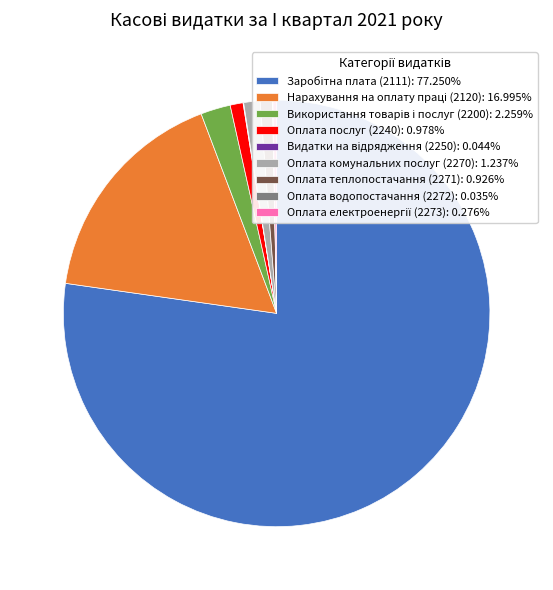

Is there any slice that represents more than half of the pie?

Yes